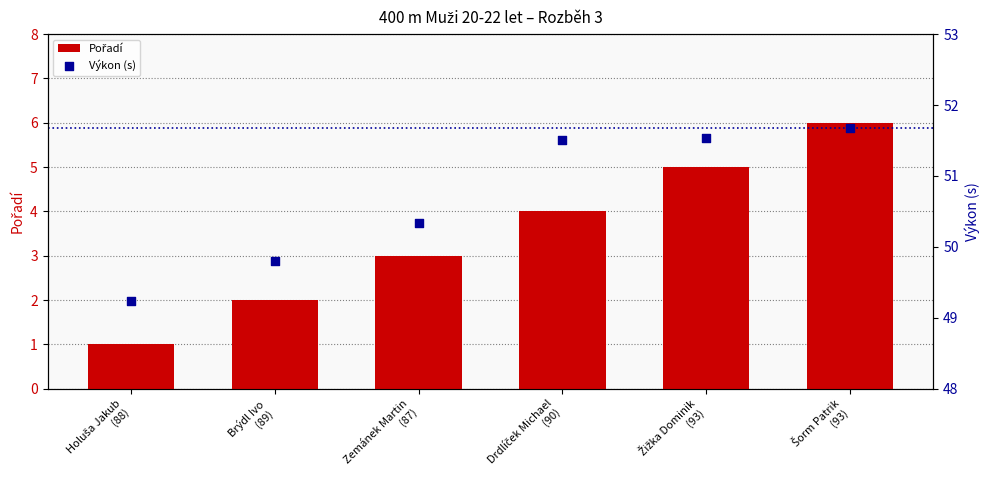

What is the total value across all series at Drdlíček Michael
(90)?

55.5